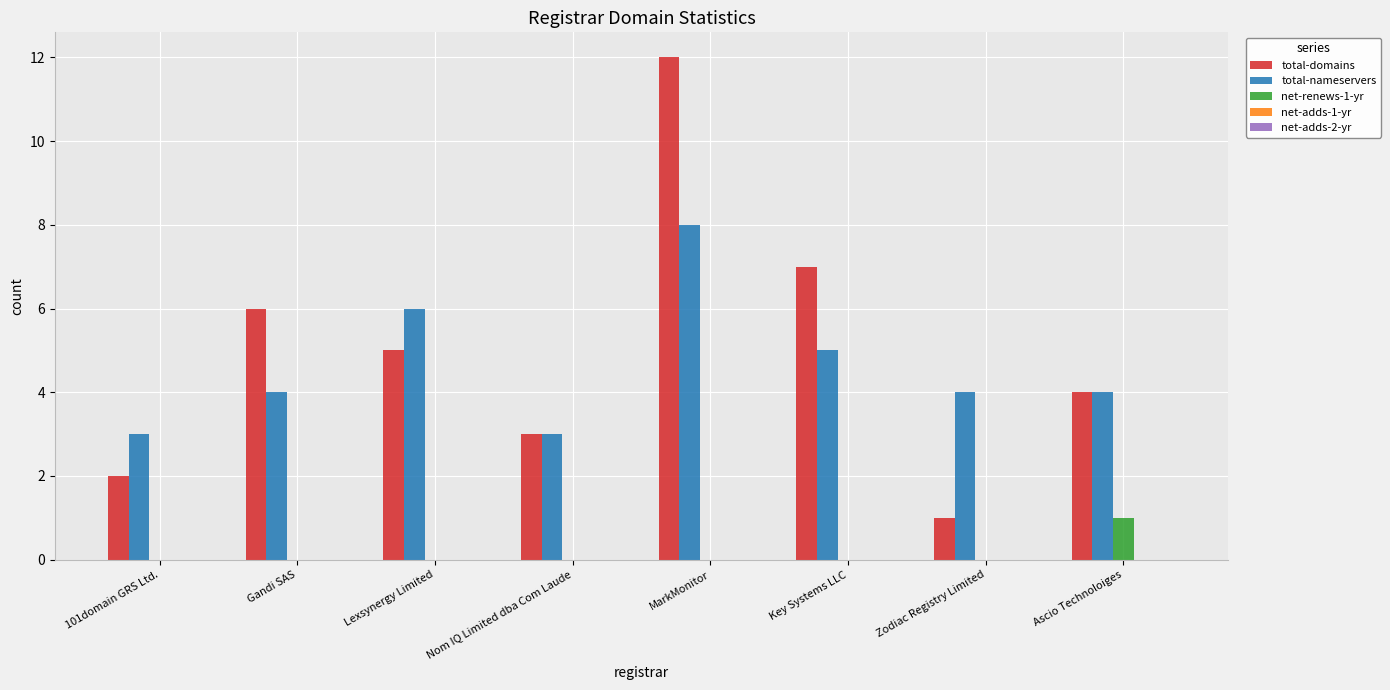

Which series has the widest spread of values?

total-domains